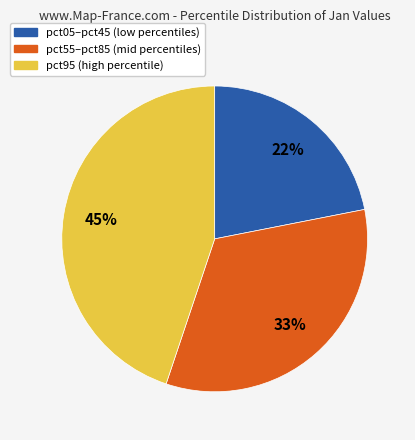

To the nearest percent, what is the average slice percentage?

33%